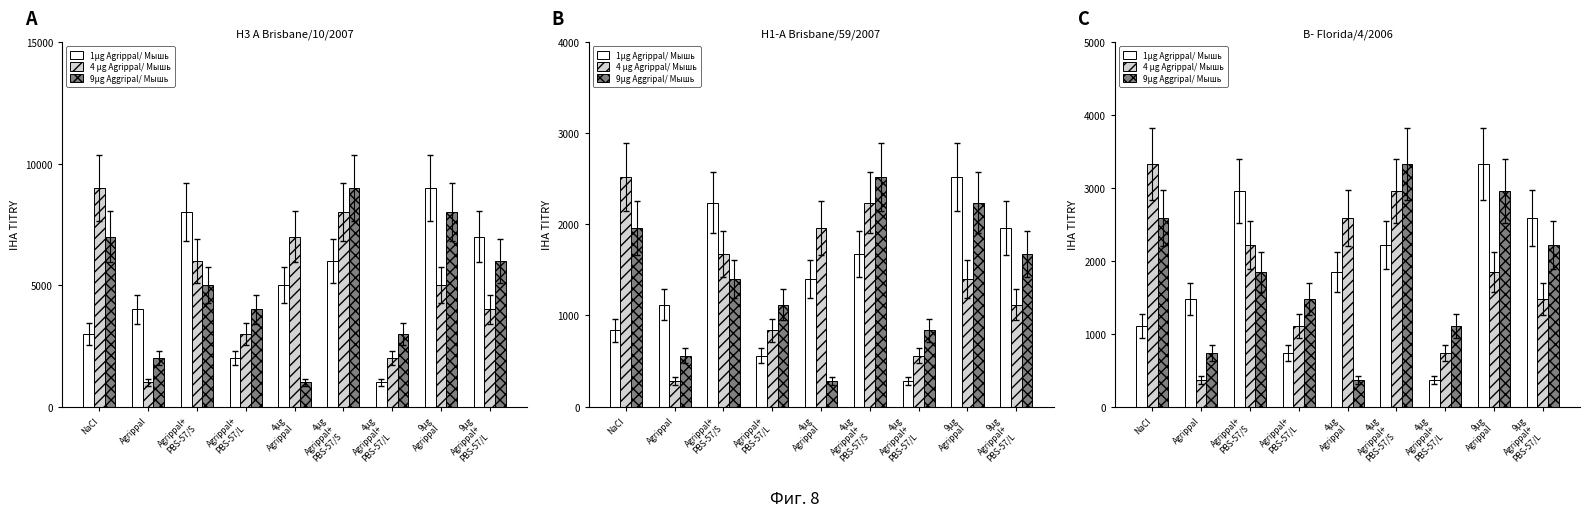

How many 9µg Aggripal/ Мышь values are between 1110 and 2590?

5